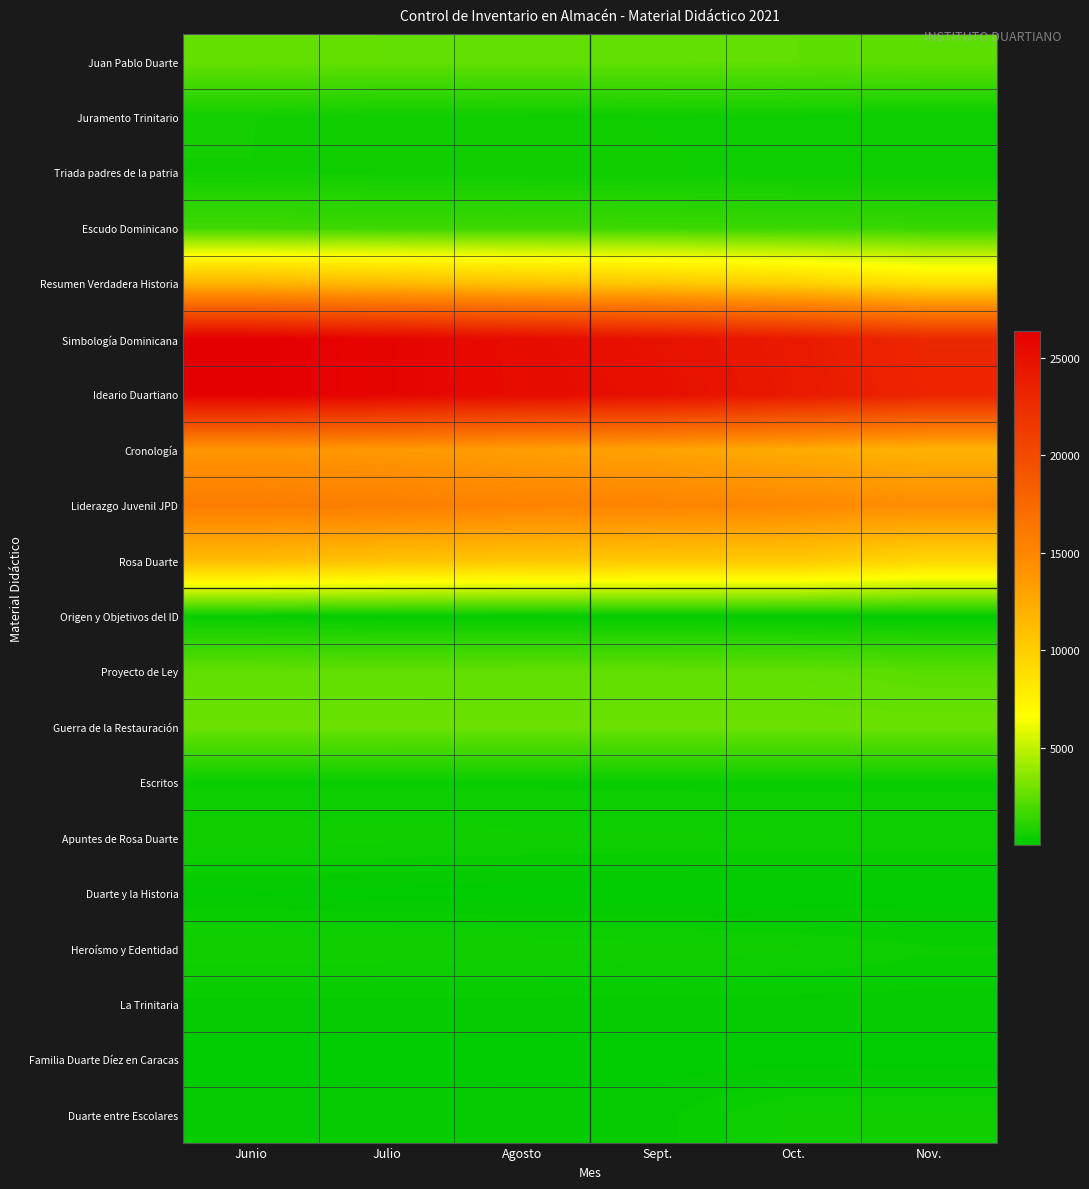

Rank the series by their maximum value, from lowest to highest.

Familia Duarte Díez en Caracas, Duarte y la Historia, La Trinitaria, Origen y Objetivos del ID, Escritos, Duarte entre Escolares, Apuntes de Rosa Duarte, Heroísmo y Edentidad, Triada padres de la patria, Juramento Trinitario, Escudo Dominicano, Proyecto de Ley, Juan Pablo Duarte, Guerra de la Restauración, Rosa Duarte, Resumen Verdadera Historia, Cronología, Liderazgo Juvenil JPD, Simbología Dominicana, Ideario Duartiano